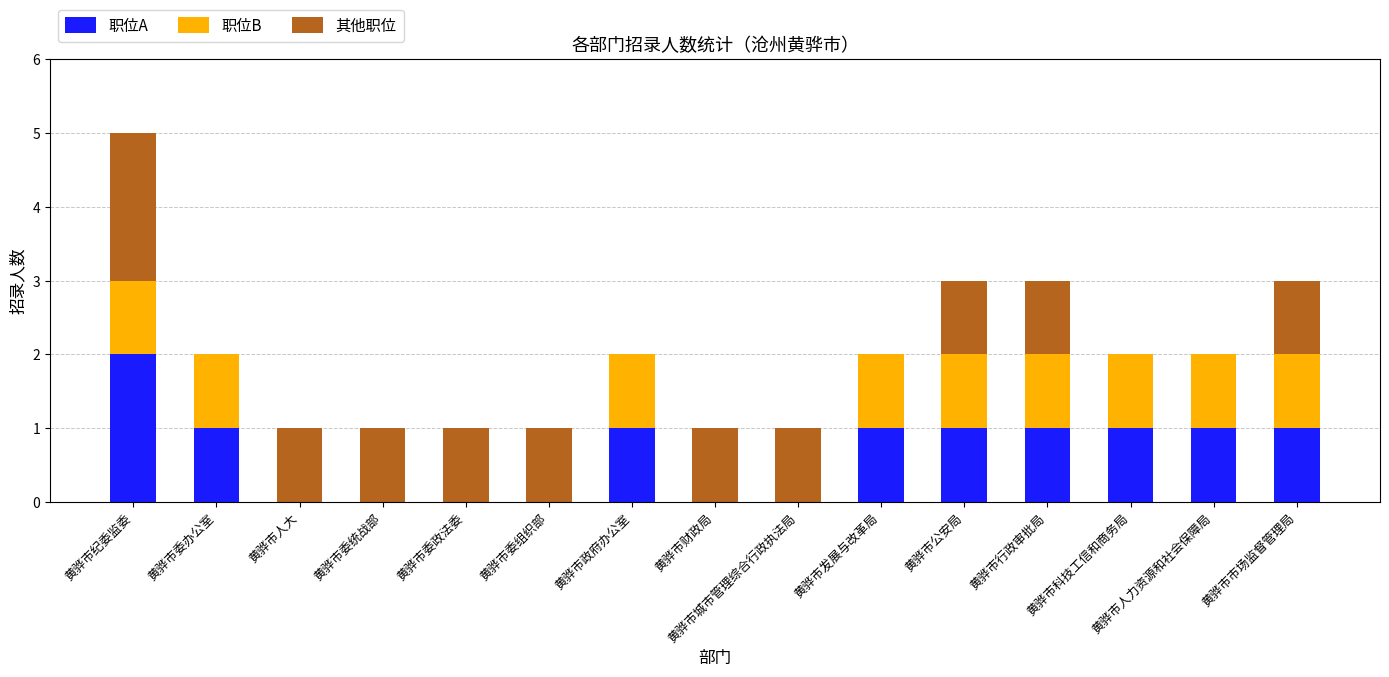

How many categories are shown in the chart?

15